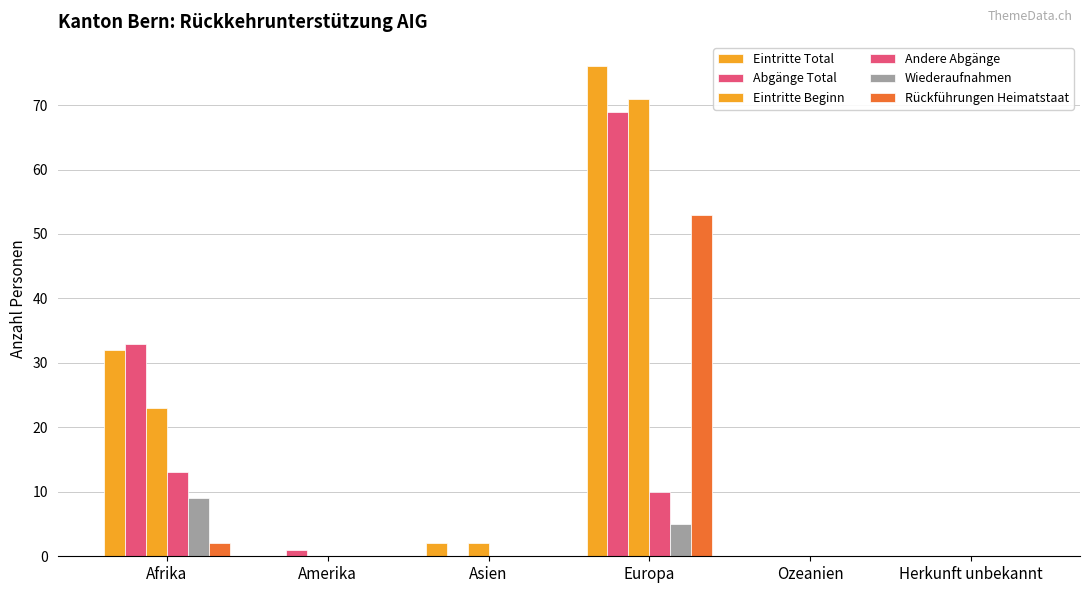

At which label does Abgänge Total reach its peak?

Europa